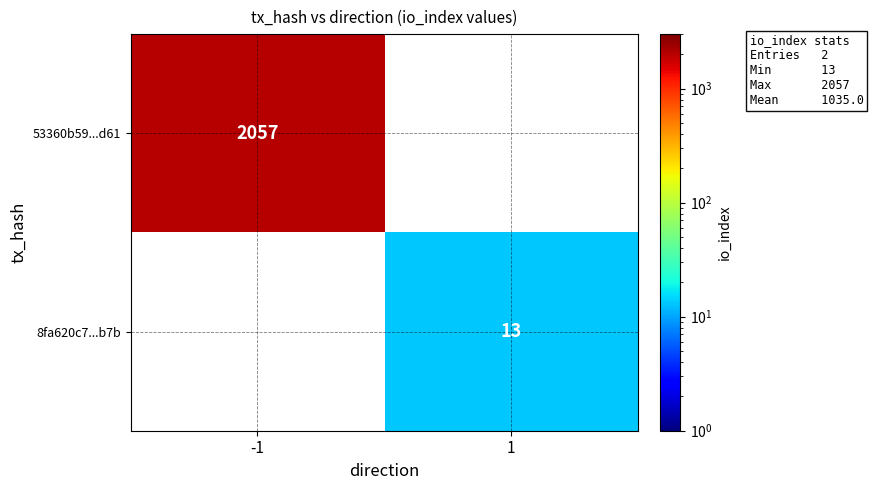

The 53360b59...d61 series shows 3358 at -1. True or false?

False